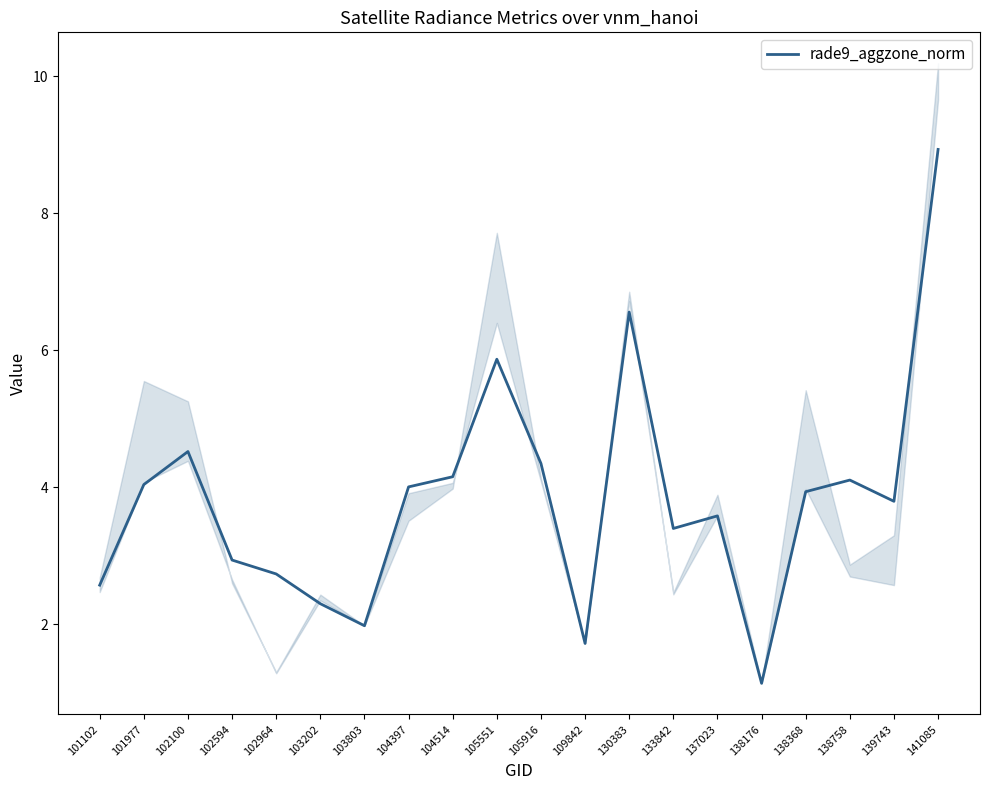

What is the value of the 12th point from the left?

1.7